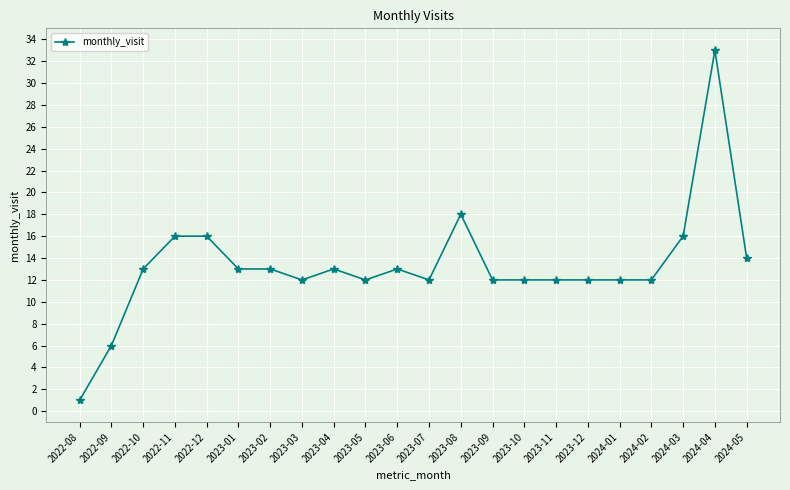

Does the chart display data point markers on the line(s)?

Yes